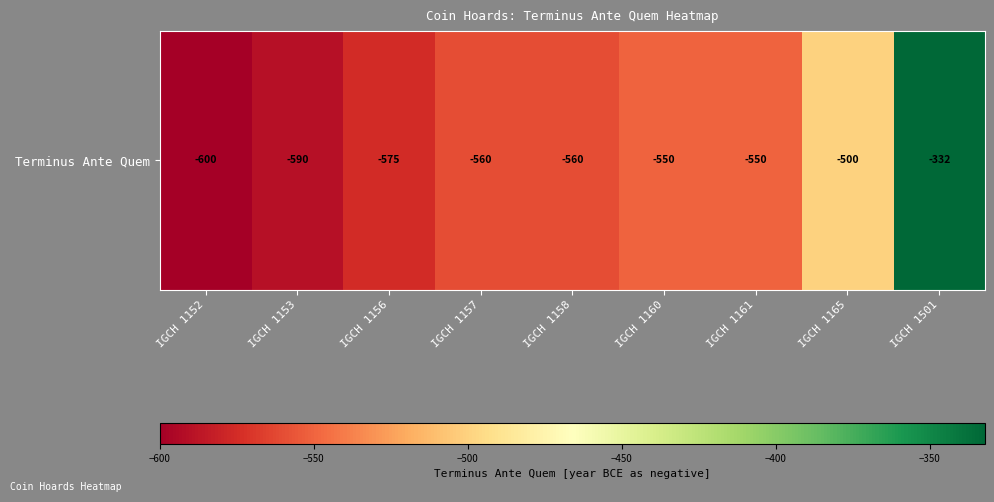

Reading left to right, list all the values displayed in this chart.

-600	-590	-575	-560	-560	-550	-550	-500	-332